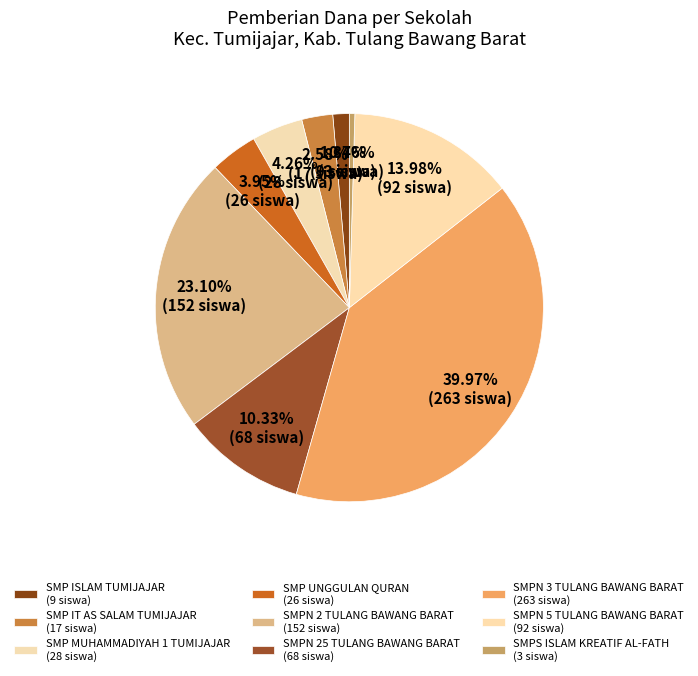

Rank the categories by value from highest to lowest.

SMPN 3 TULANG BAWANG BARAT, SMPN 2 TULANG BAWANG BARAT, SMPN 5 TULANG BAWANG BARAT, SMPN 25 TULANG BAWANG BARAT, SMP MUHAMMADIYAH 1 TUMIJAJAR, SMP UNGGULAN QURAN, SMP IT AS SALAM TUMIJAJAR, SMP ISLAM TUMIJAJAR, SMPS ISLAM KREATIF AL-FATH